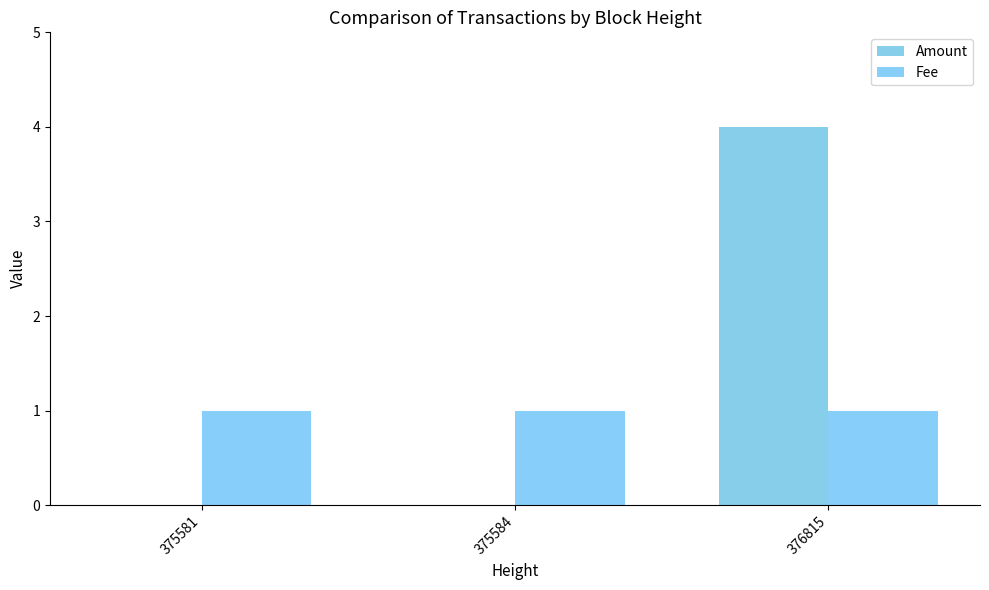

Is the value of Fee at 375584 greater than the value of Amount at 375584?

Yes